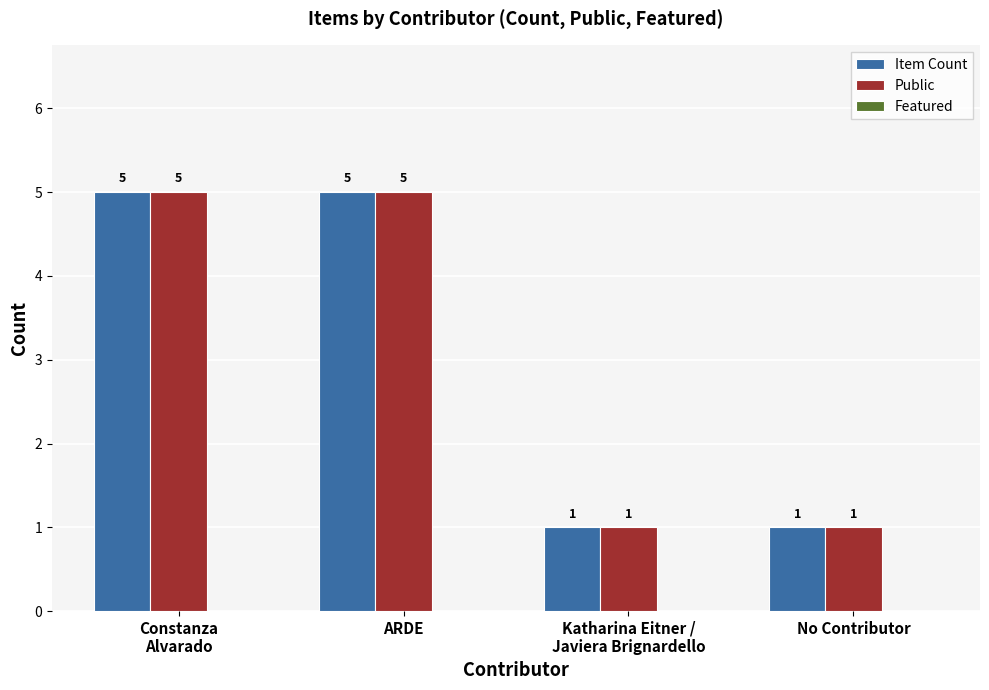

How many groups of bars are there?

4